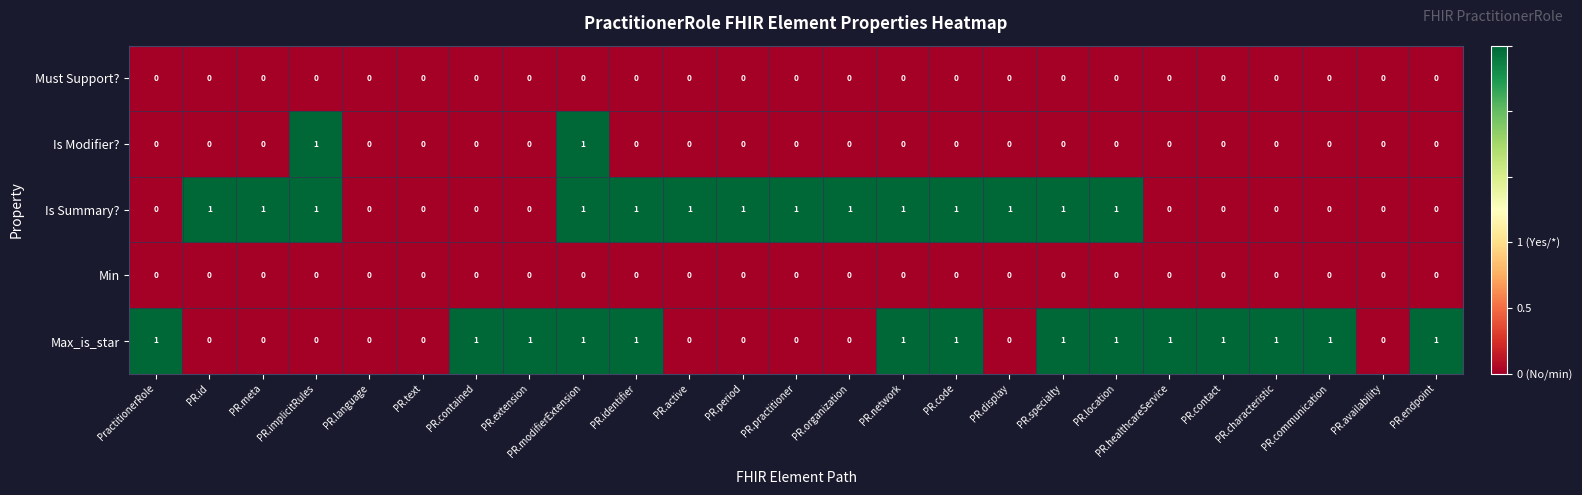

Between PR.display and PR.availability, which series saw the biggest shift?

Is Summary?